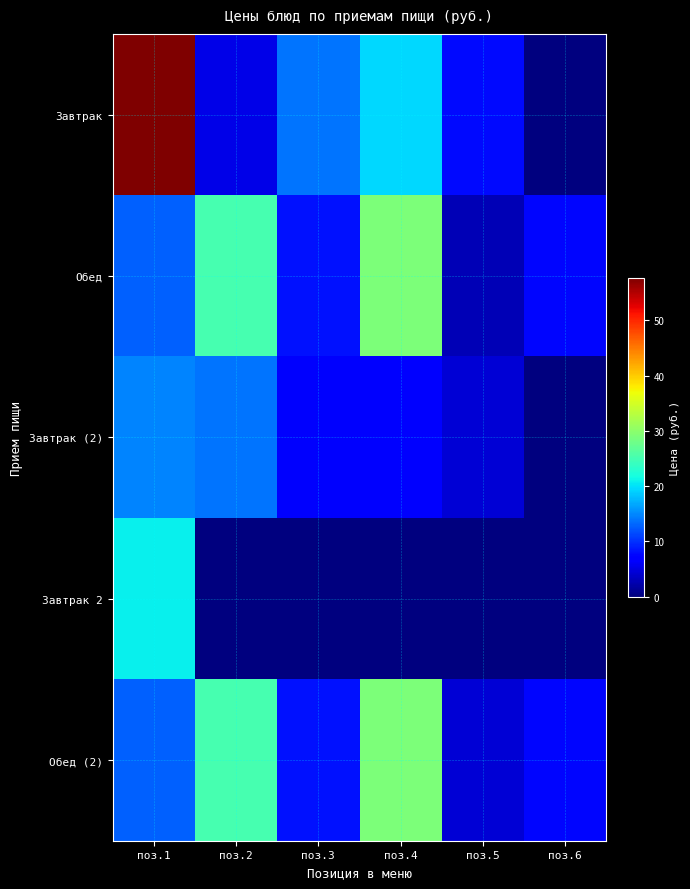

At which category does the chart reach its minimum across all series?

поз.6